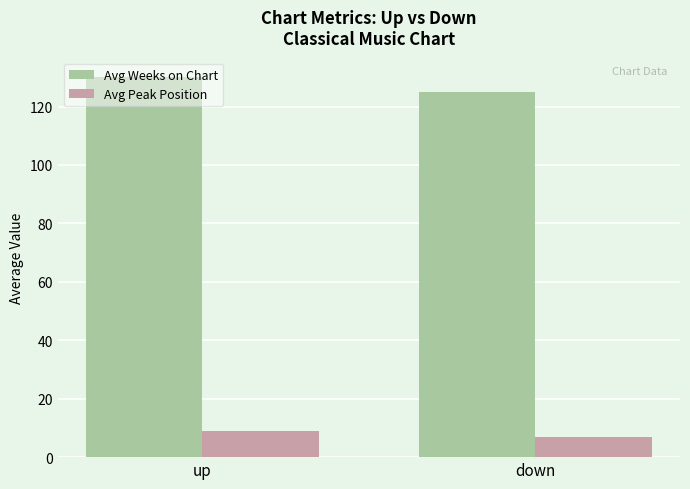

What is the label of the 2nd bar from the right?

up